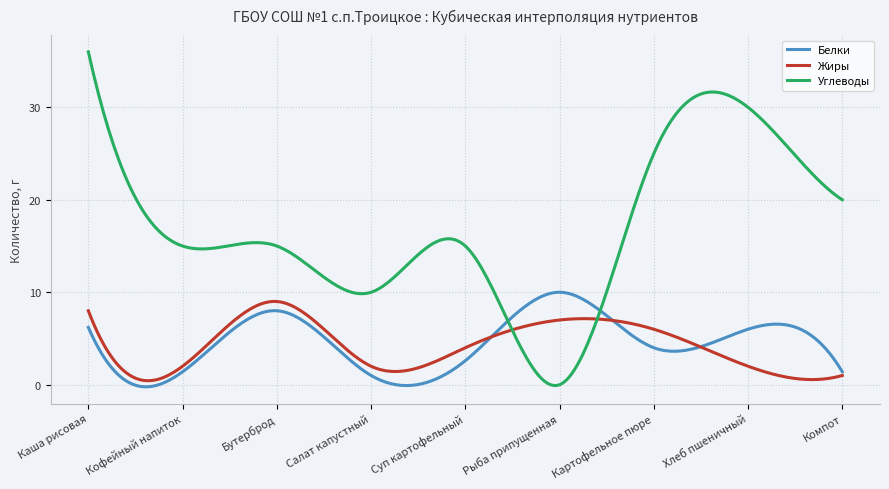

How many times do Жиры and Белки cross each other?

3